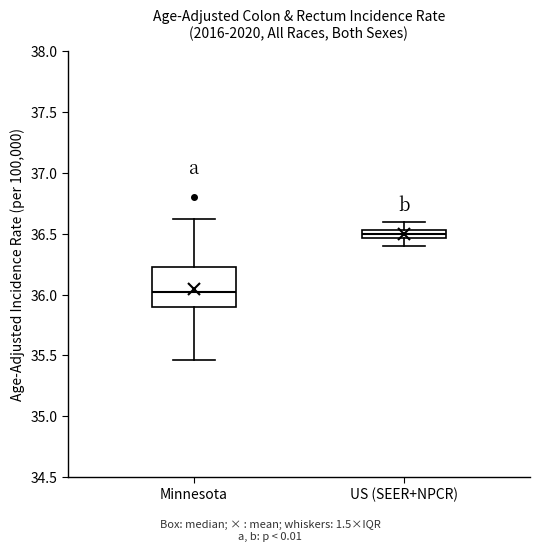

Which box is the tallest, from its lower edge to its upper edge?

Minnesota